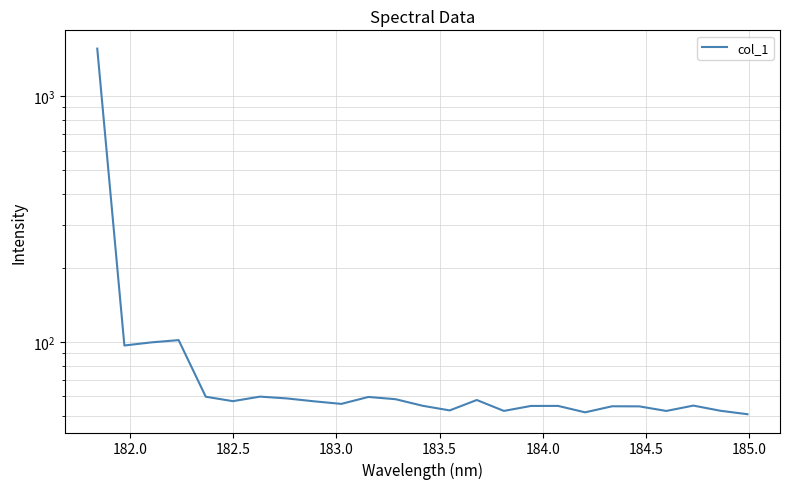

How many interior local peaks (higher than both neighbors) does the data have?

7